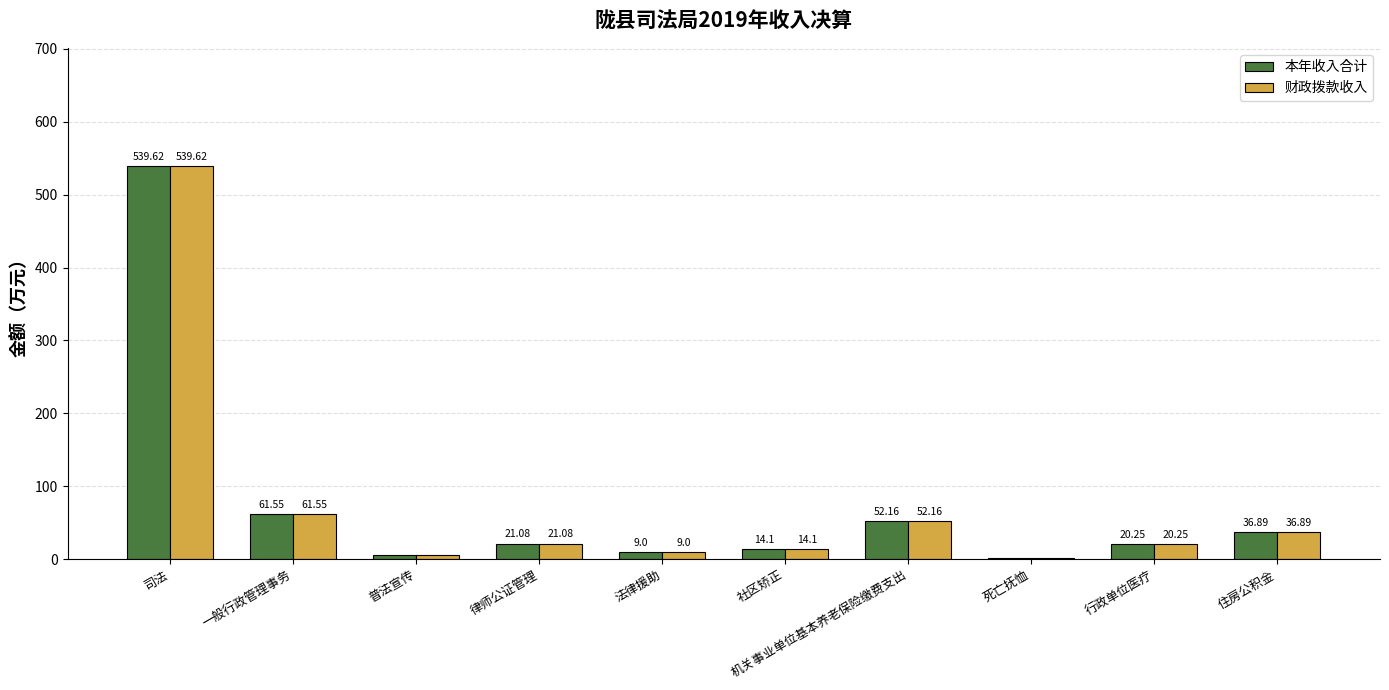

Count the number of data series in this chart.

2